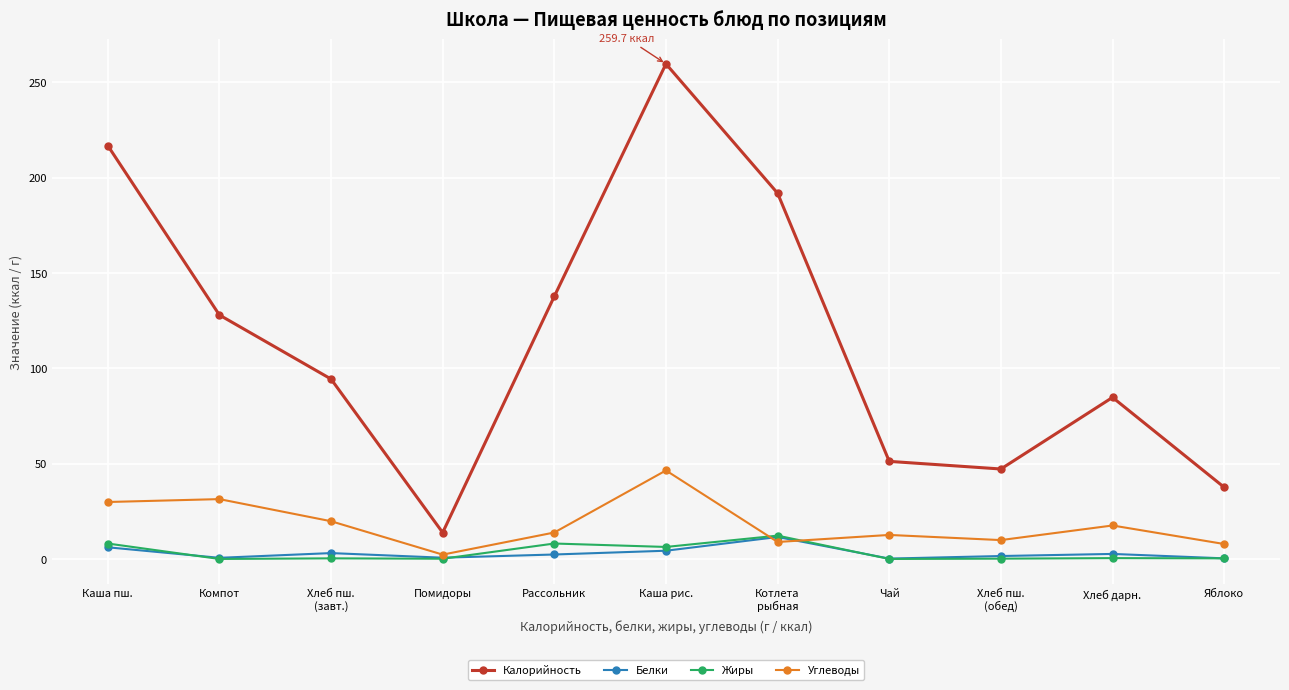

True or false: Калорийность and Углеводы cross at least once.

False